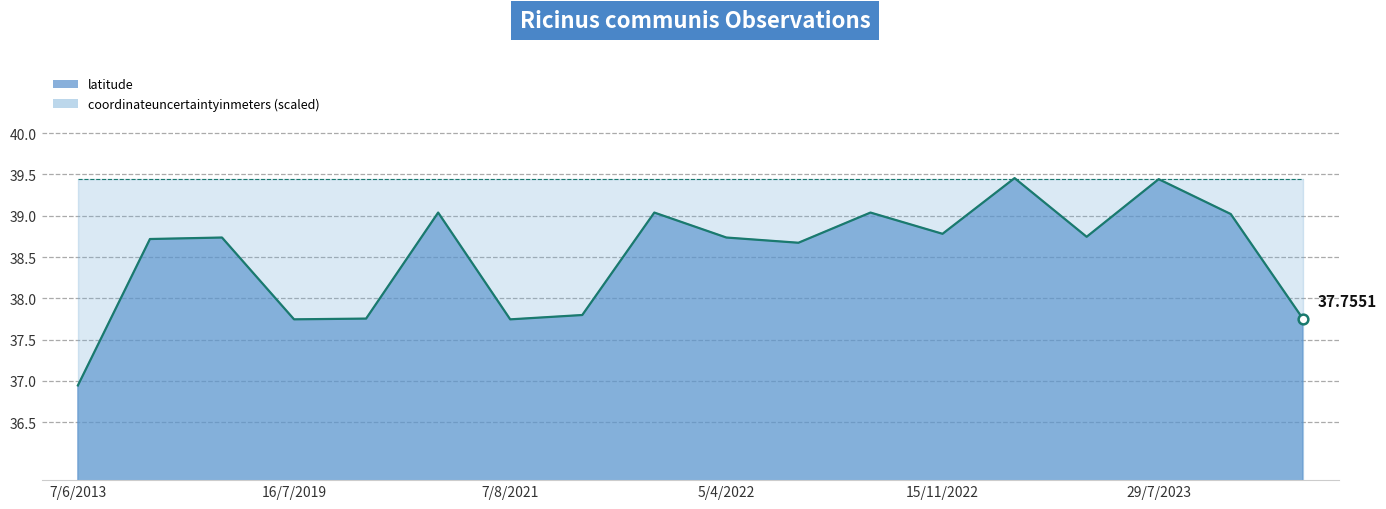

How many interior local valleys (lower than both neighbors) does the data have?

5